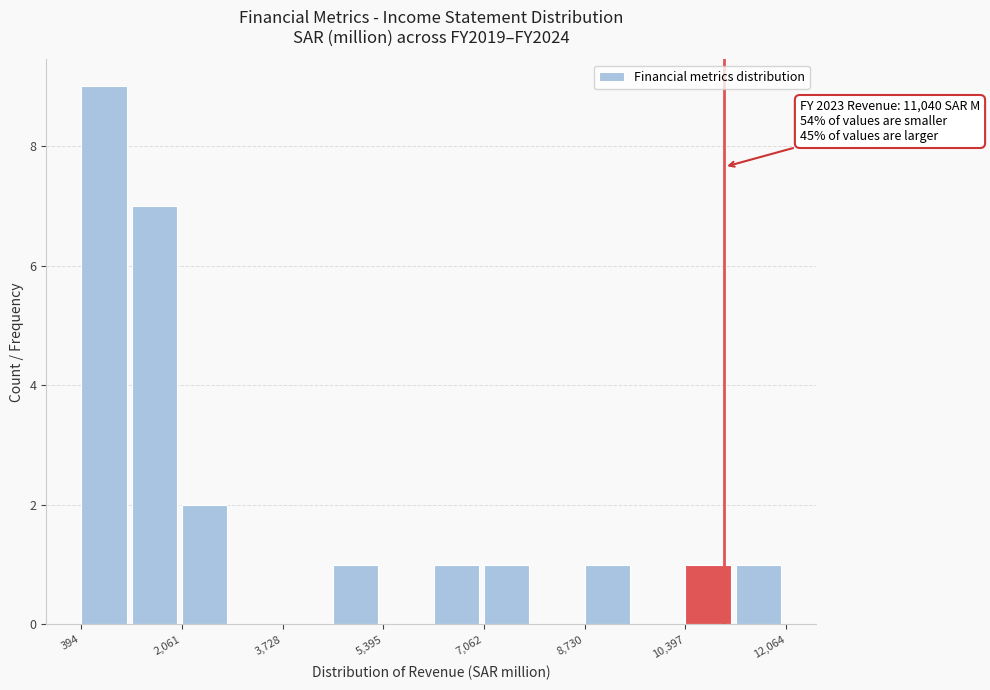

Over which range of the x-axis is the bar tallest?

400 to 1200